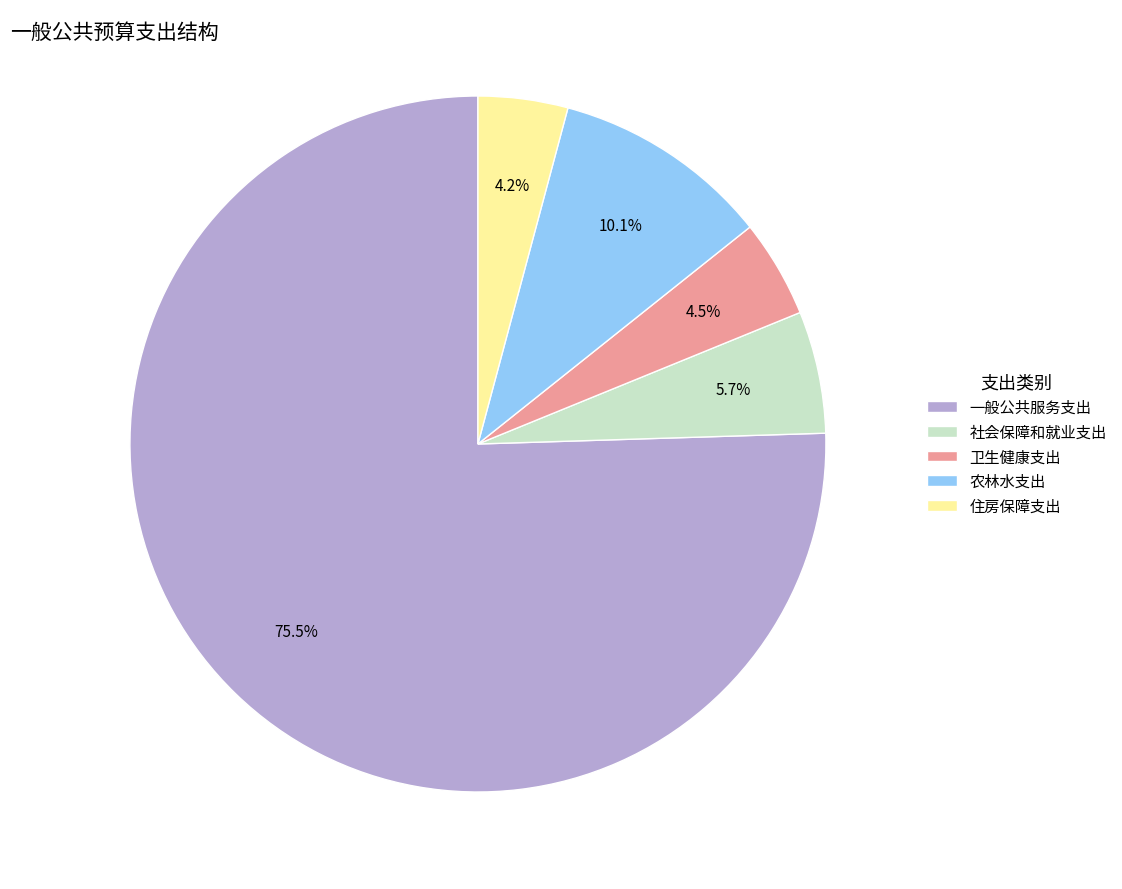

Which category accounts for the majority?

一般公共服务支出